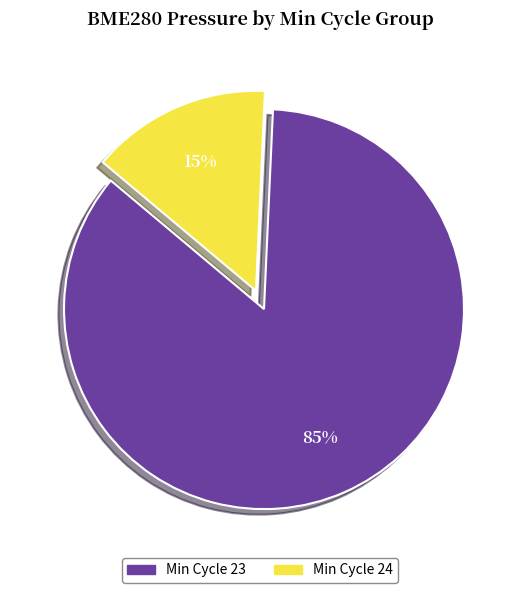

The Min Cycle 23 slice represents 96% of the pie. True or false?

False